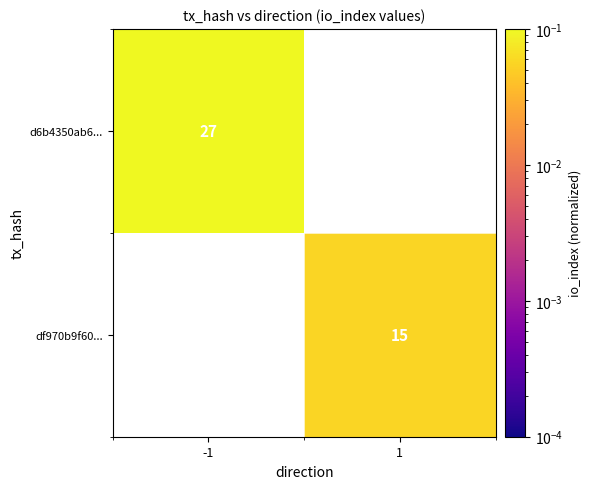

True or false: df970b9f60... has a value of 6.4 at 1.

False